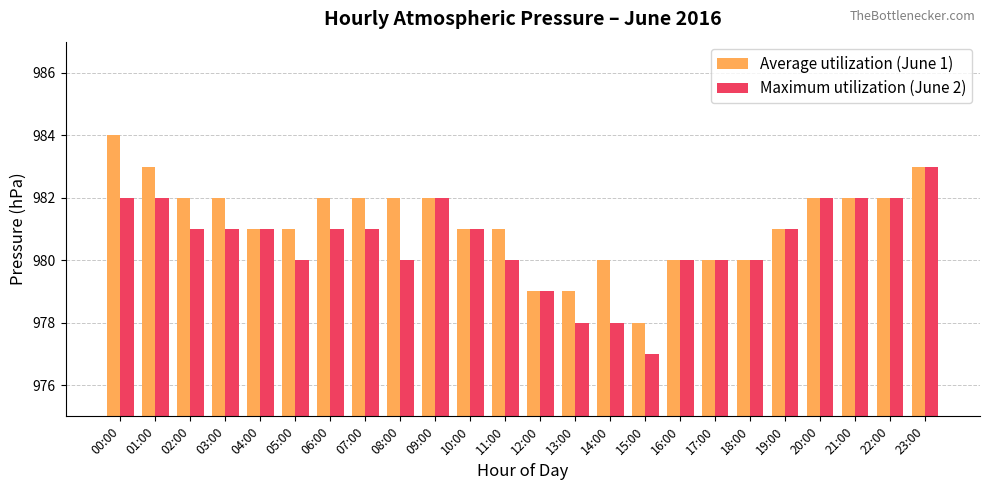

Read the Maximum utilization (June 2) value at 16:00.

980